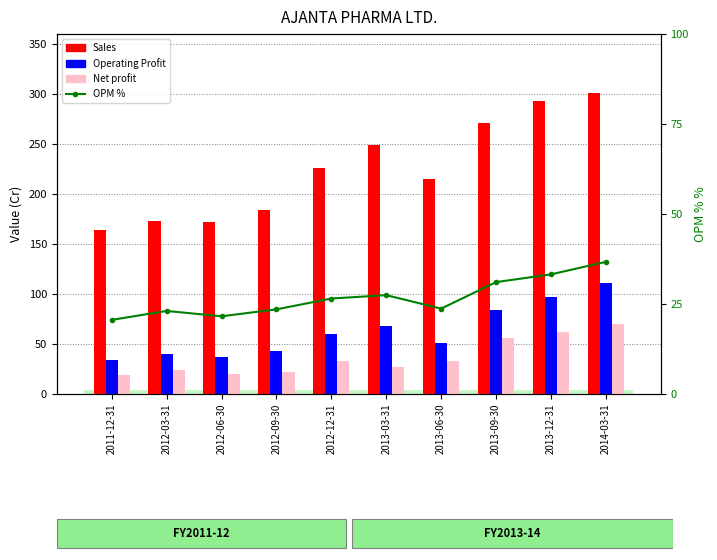

At which label does Net profit reach its peak?

2014-03-31